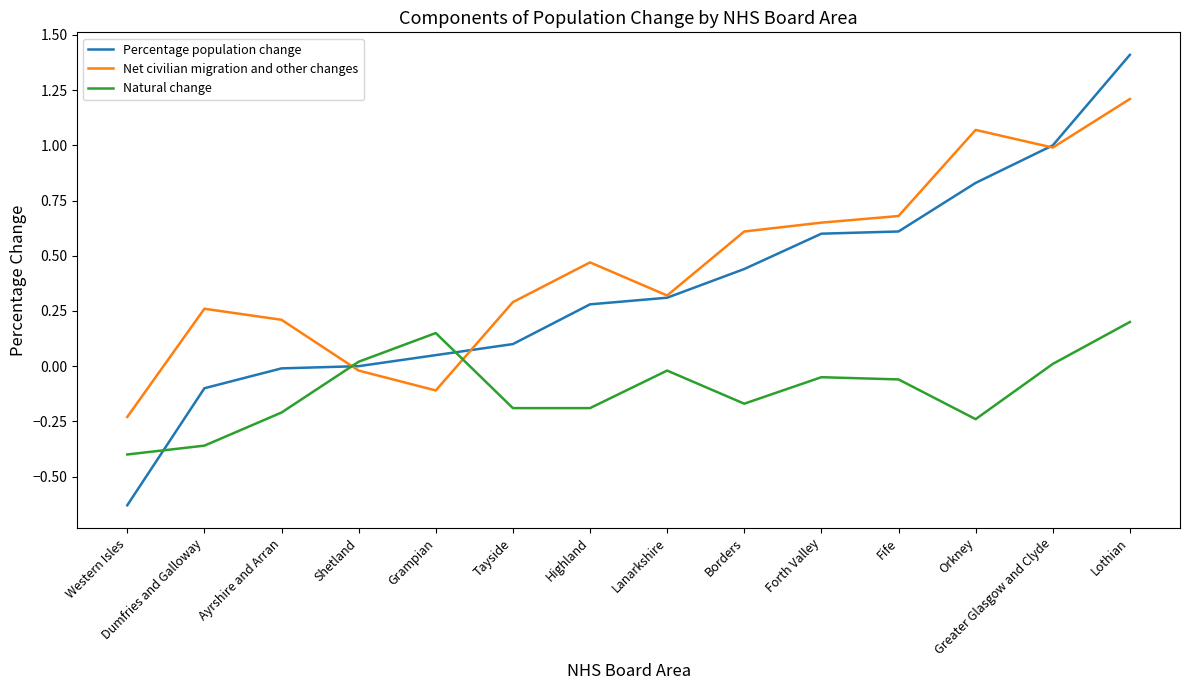

True or false: Net civilian migration and other changes has a value of 0.7 at Fife.

True